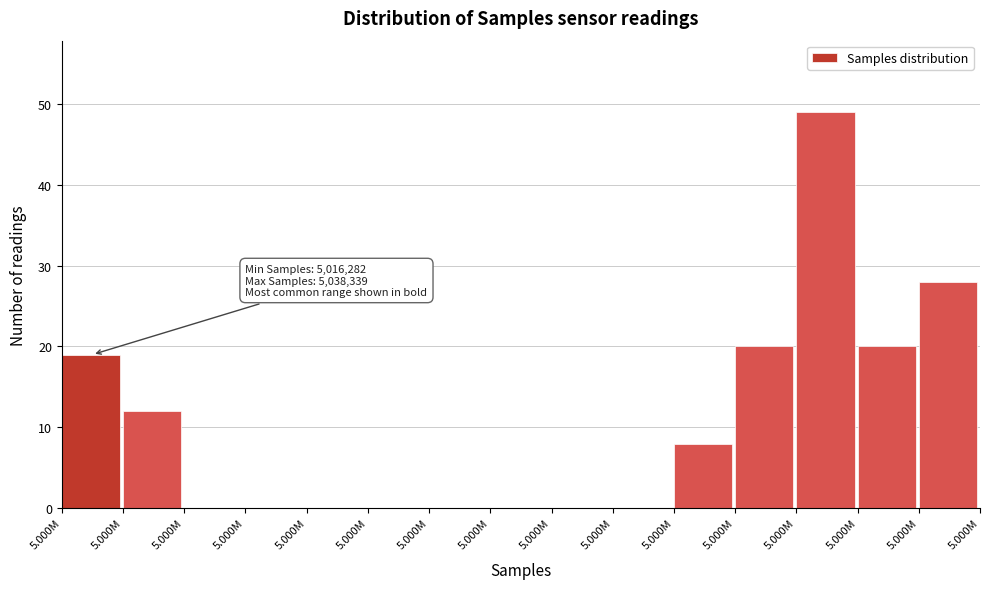

How many categories are shown in the chart?

15